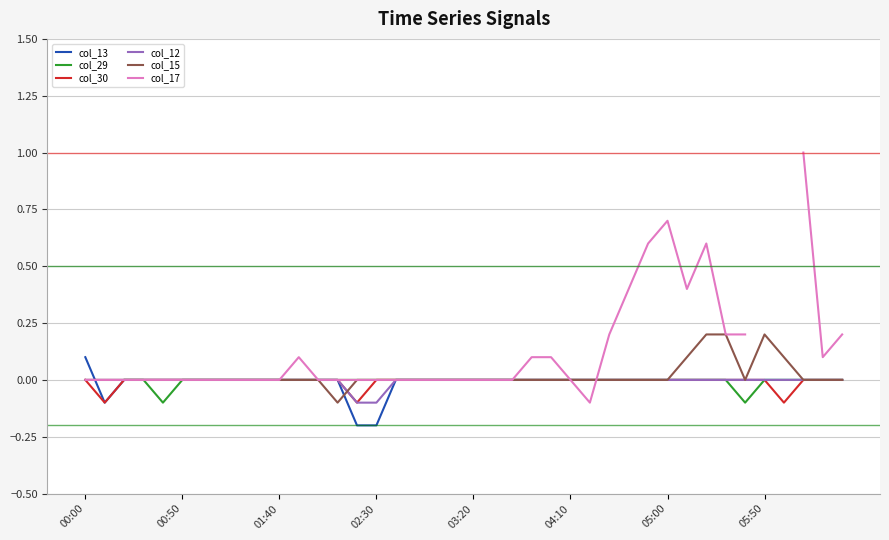

What are all the series names shown in the legend?

col_13, col_29, col_30, col_12, col_15, col_17